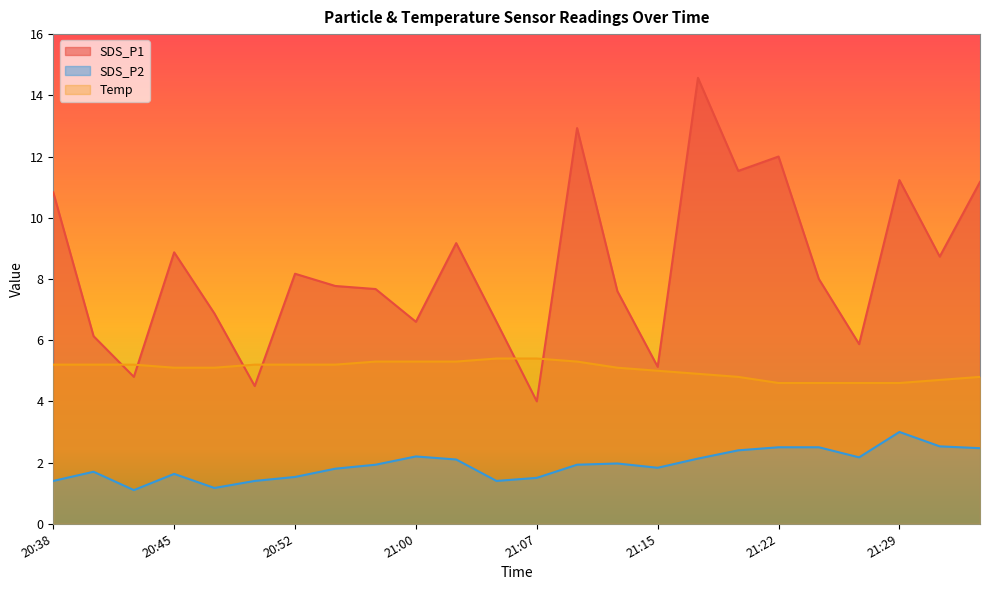

What is the sum of all Temp values?

121.1